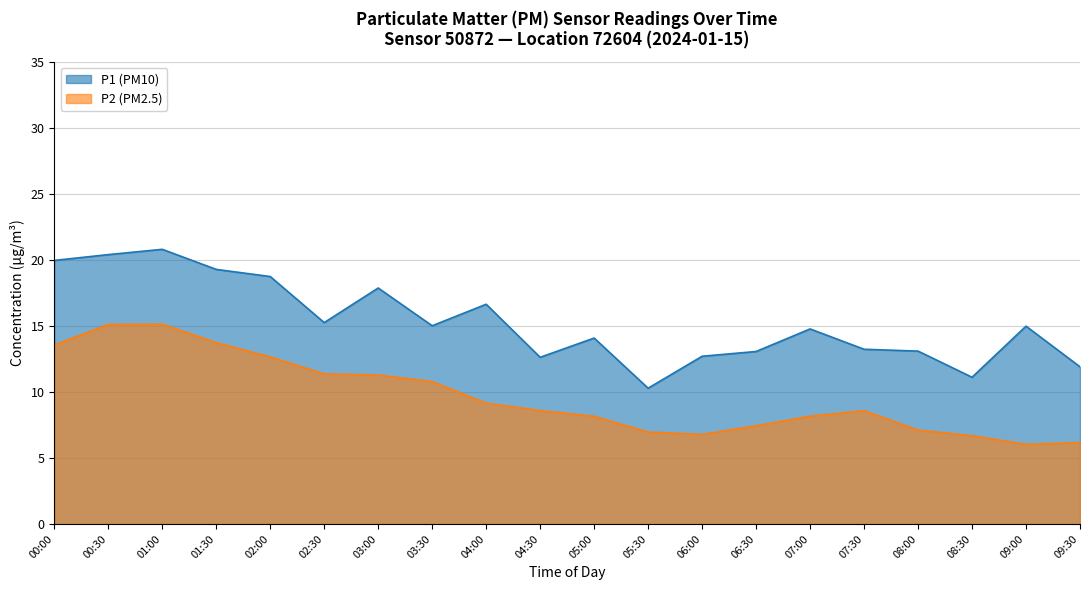

What is the label of the 9th point from the left?

04:00